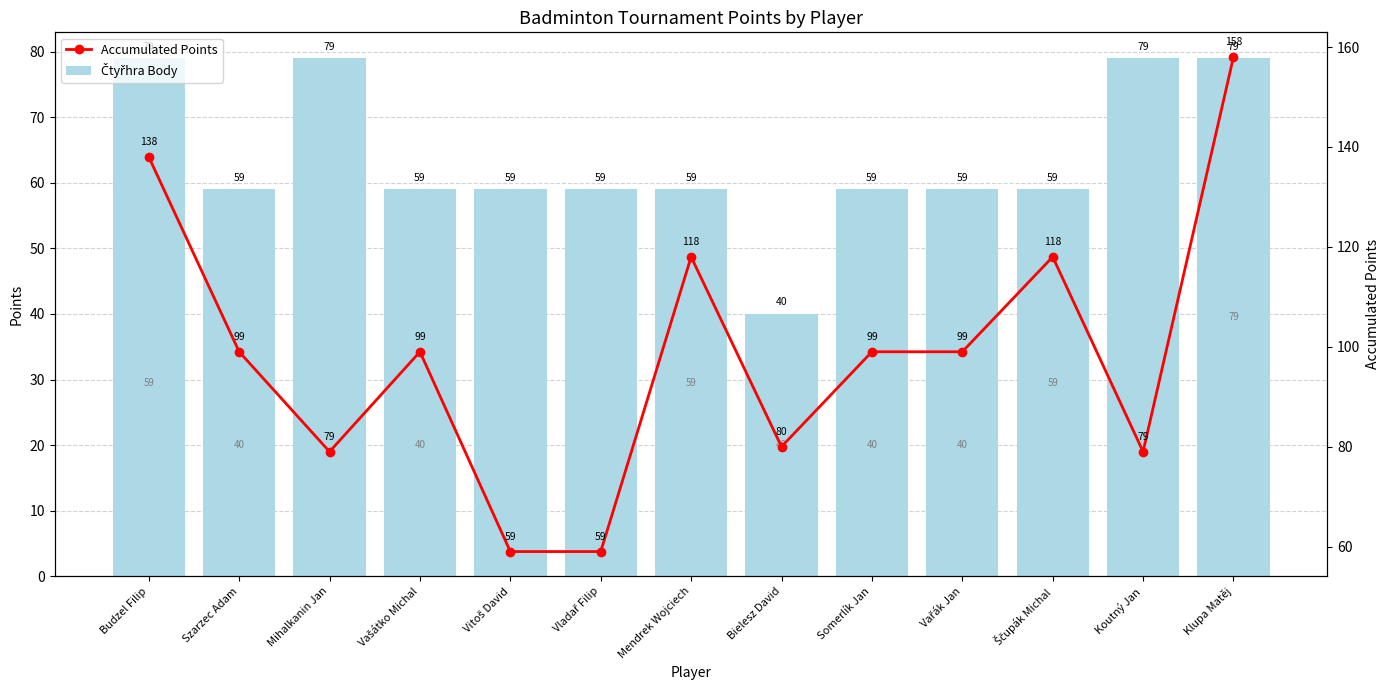

Which series has the largest range (max minus min)?

Accumulated Points